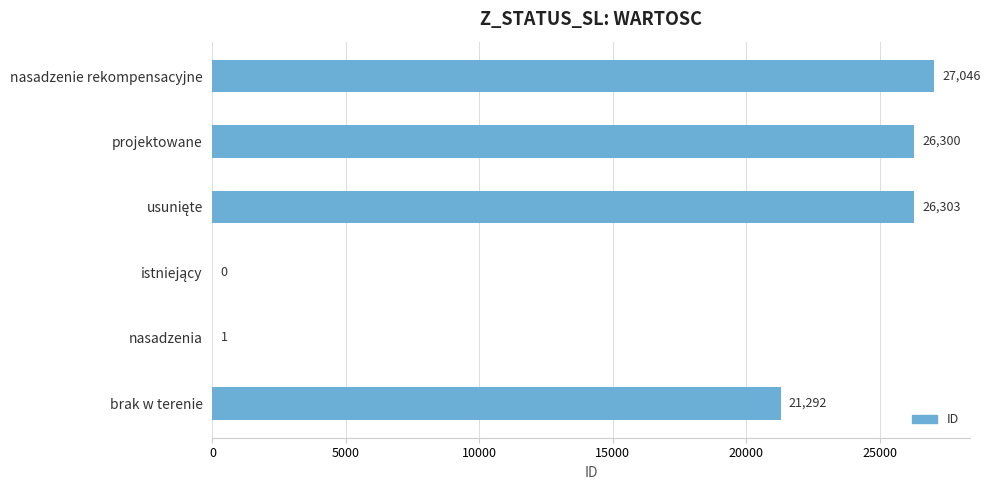

What is the sum of all values?

100942